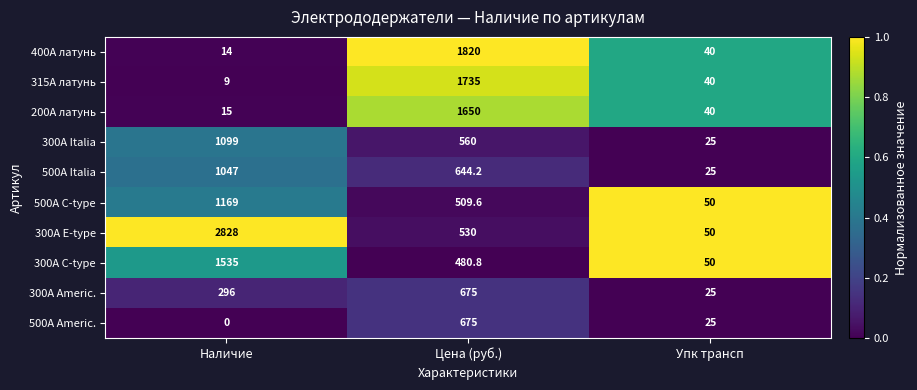

At which category is the sum across all series the highest?

Цена (руб.)